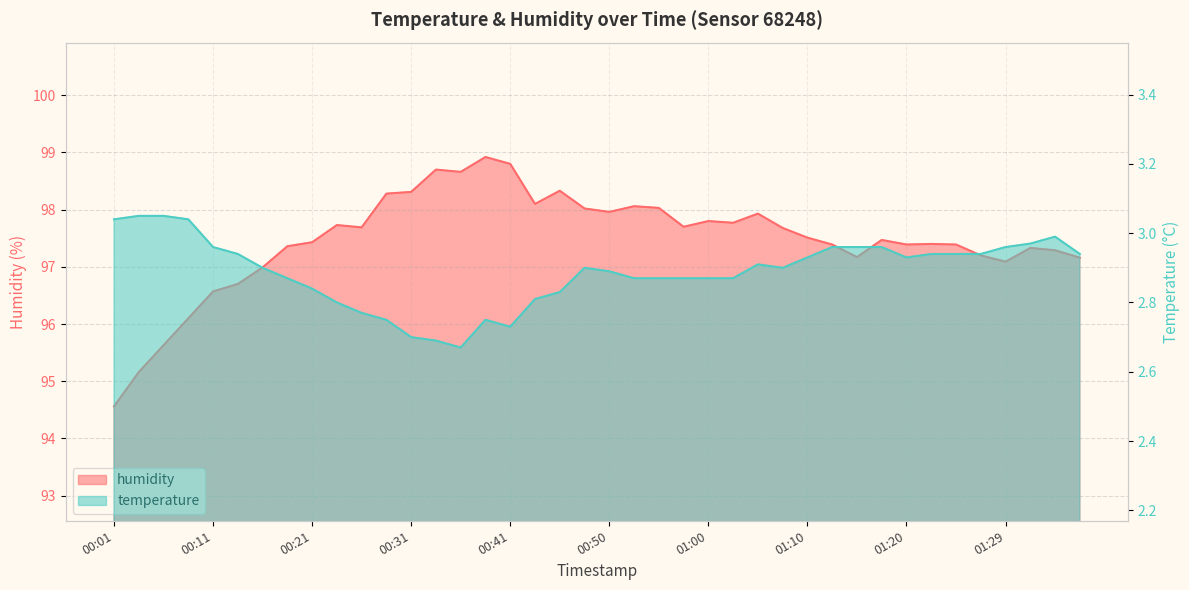

In temperature, how many points are lower than both neighbors (excluding endpoints)?

4